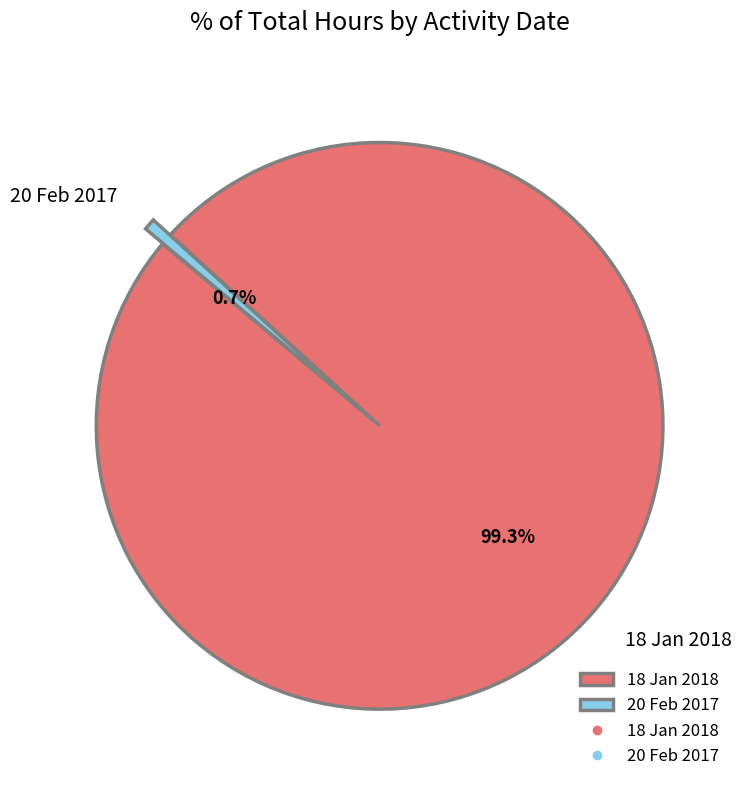

To the nearest percent, what is the combined percentage of 20 Feb 2017 and 18 Jan 2018?

100%